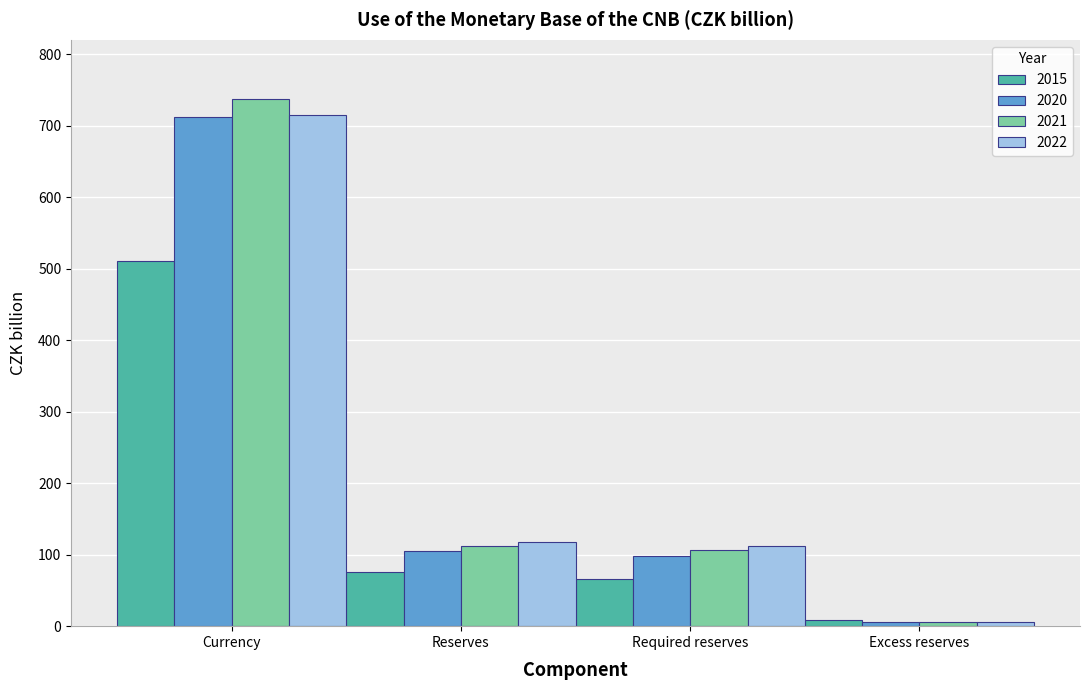

What is the value of the 2015 bar at the 2nd from the left?

75.3